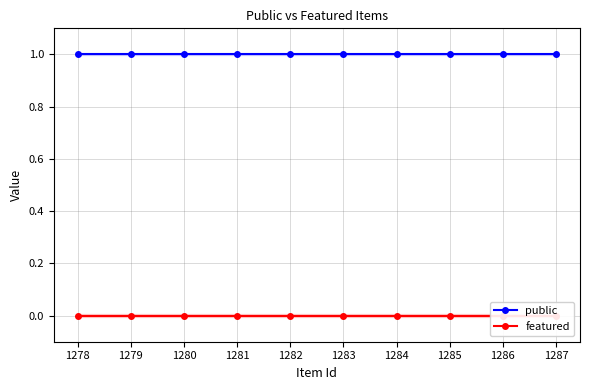

What are all the series names shown in the legend?

public, featured